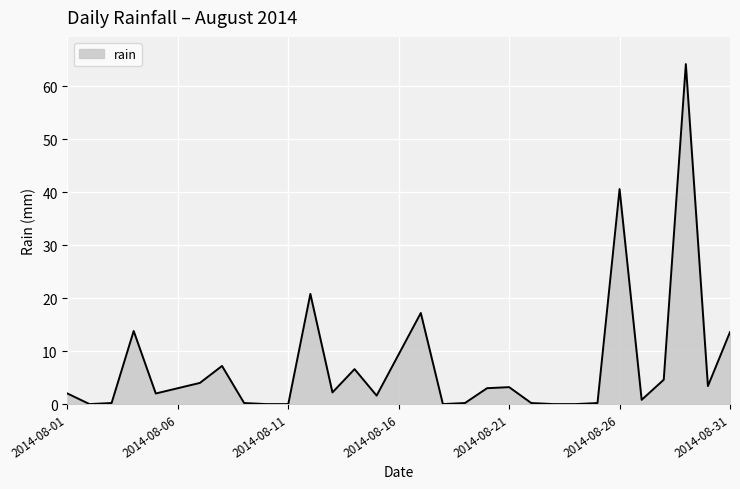

What is the maximum value shown in the chart?

64.2